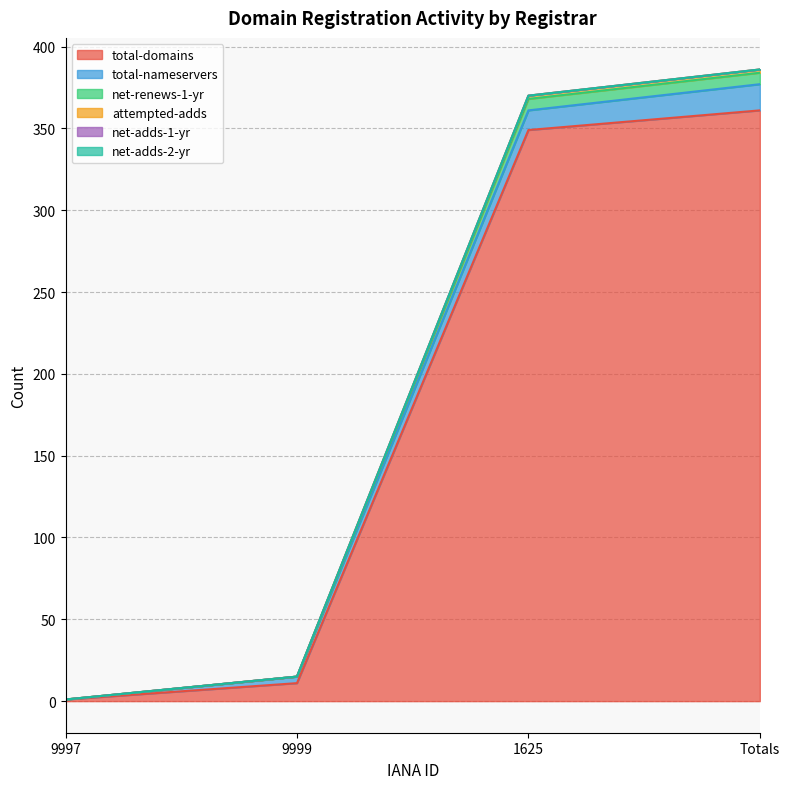

The net-renews-1-yr series shows 6 at 9999. True or false?

False